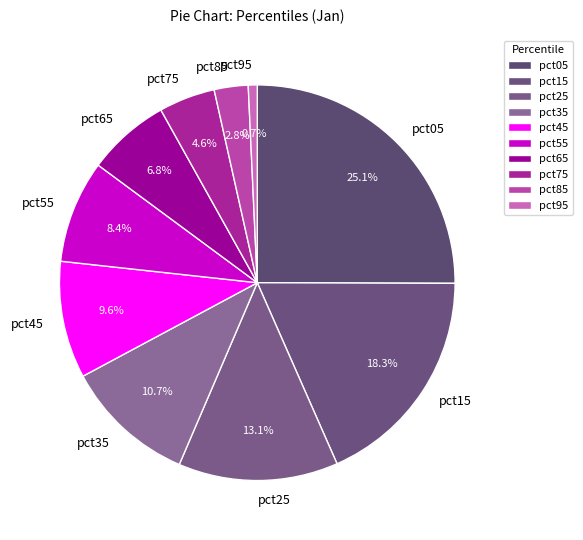

Count the number of slices in the pie.

10